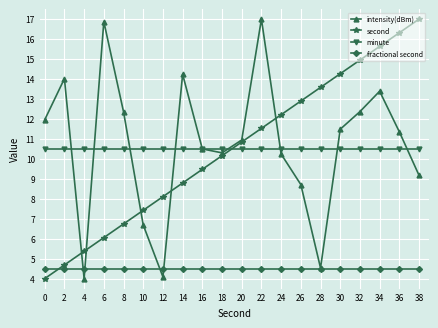

Is it true that minute equals 4.5 at 26?

False